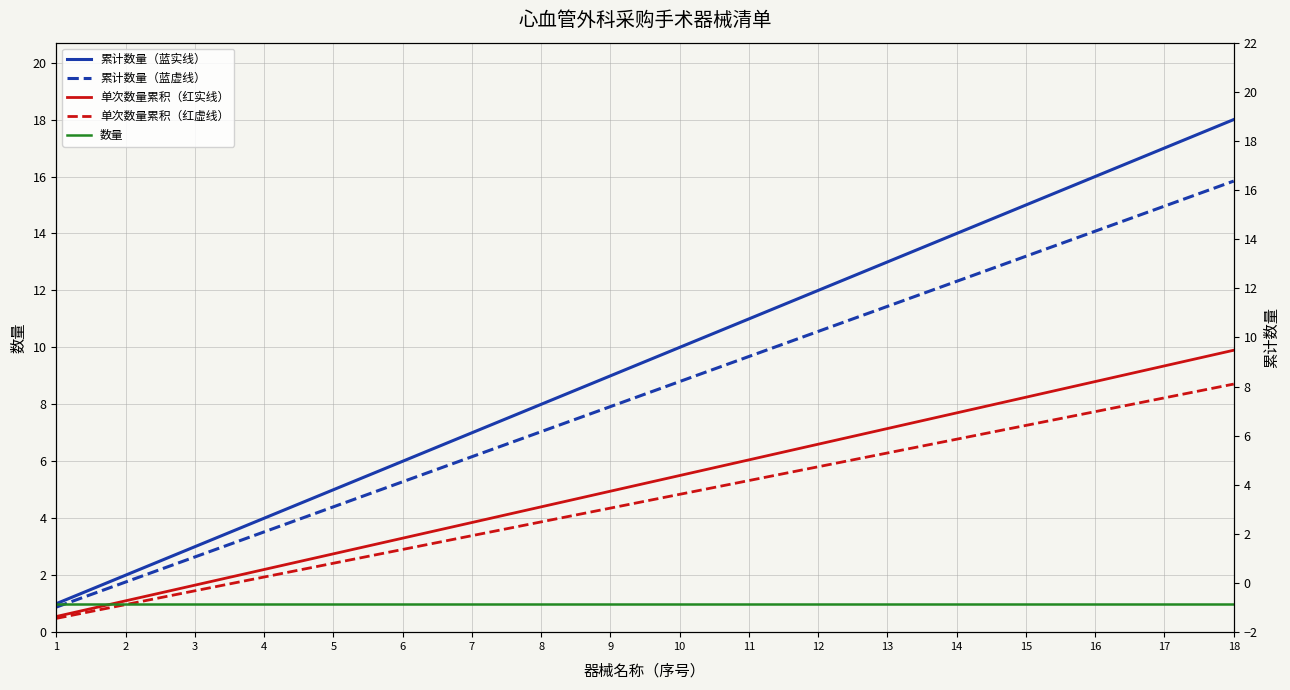

List the labels in order of 单次数量累积（红实线） value, smallest first.

1, 2, 3, 4, 5, 6, 7, 8, 9, 10, 11, 12, 13, 14, 15, 16, 17, 18